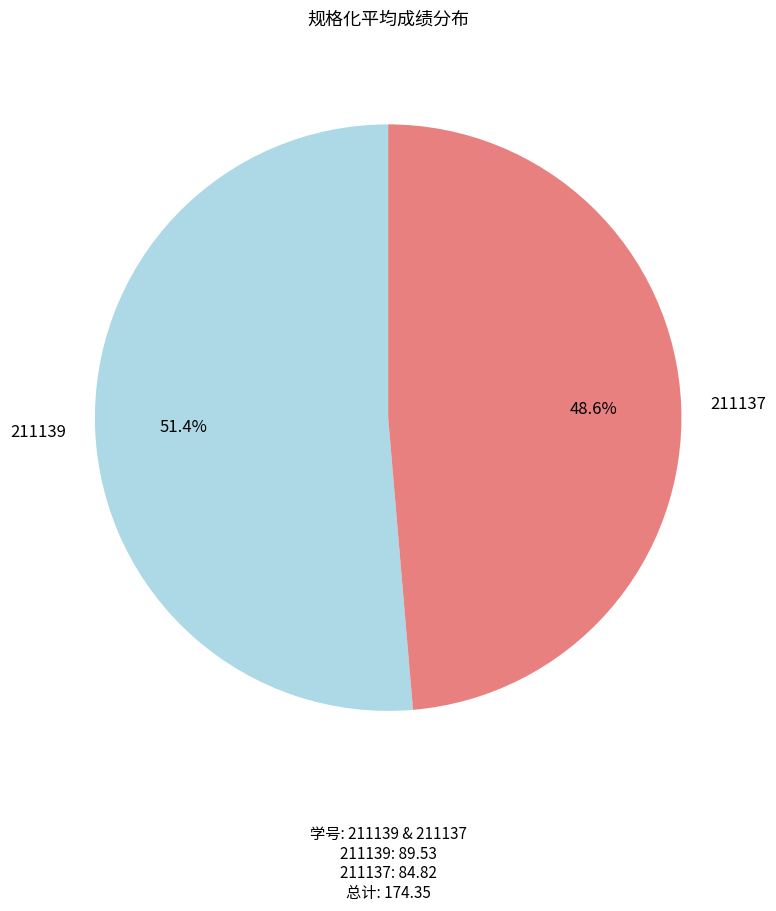

Which has a higher value, 211137 or 211139?

211139